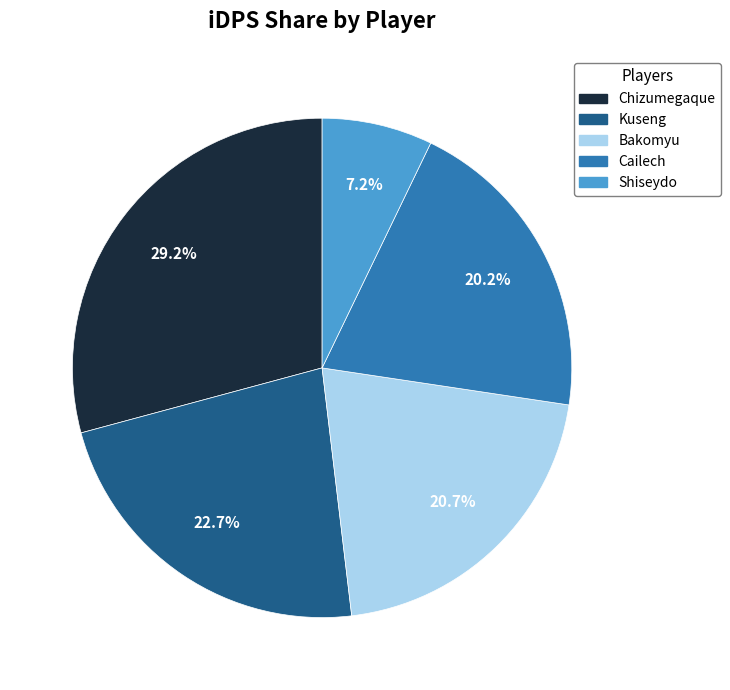

Approximately how many times larger is the value at Shiseydo compared to Bakomyu?

0.3